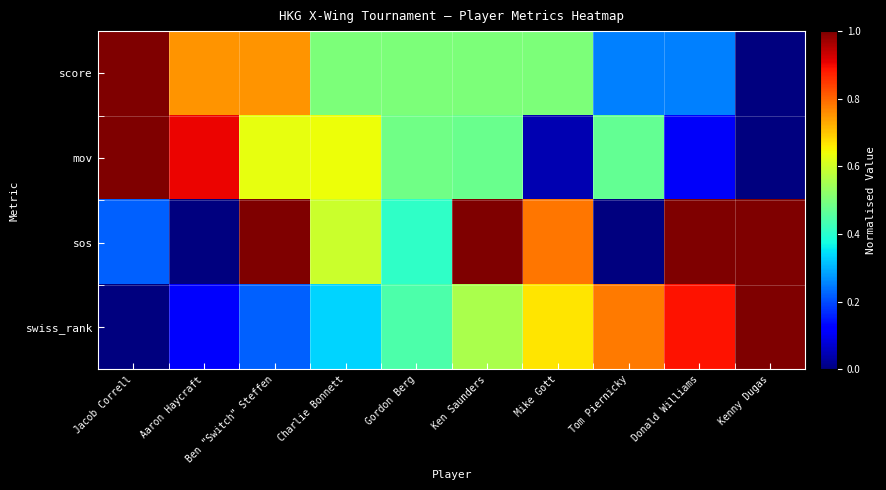

What is the spread (max minus min) of values at Ben "Switch" Steffen?

0.8